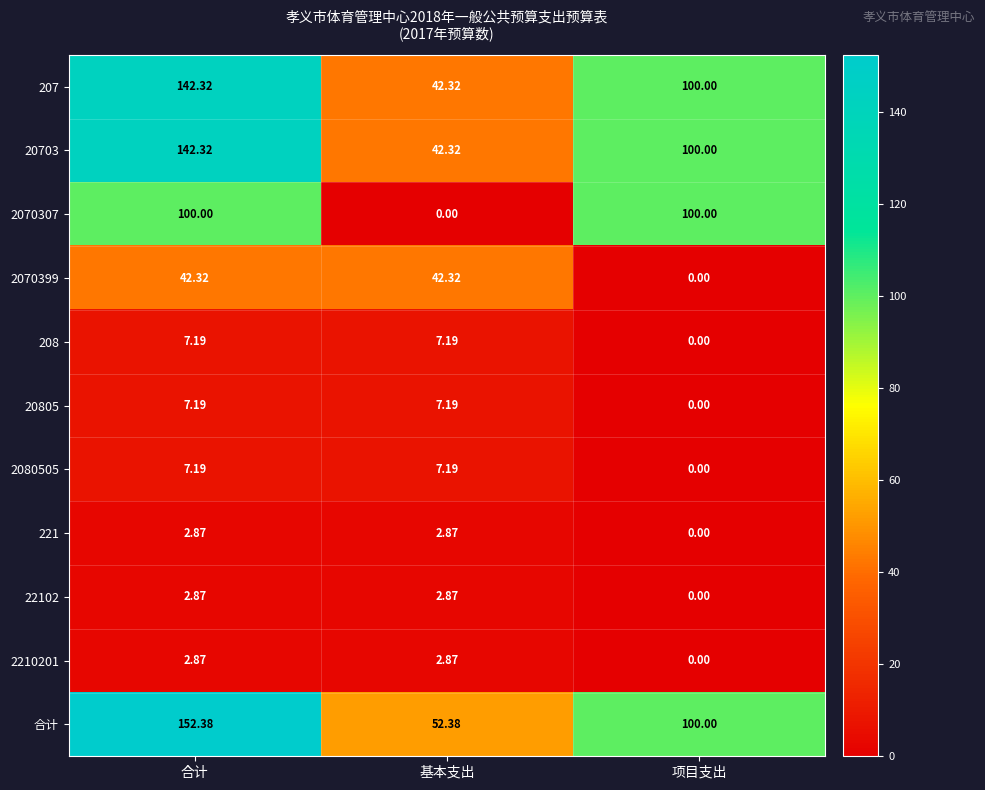

At which category is the sum across all series the highest?

合计